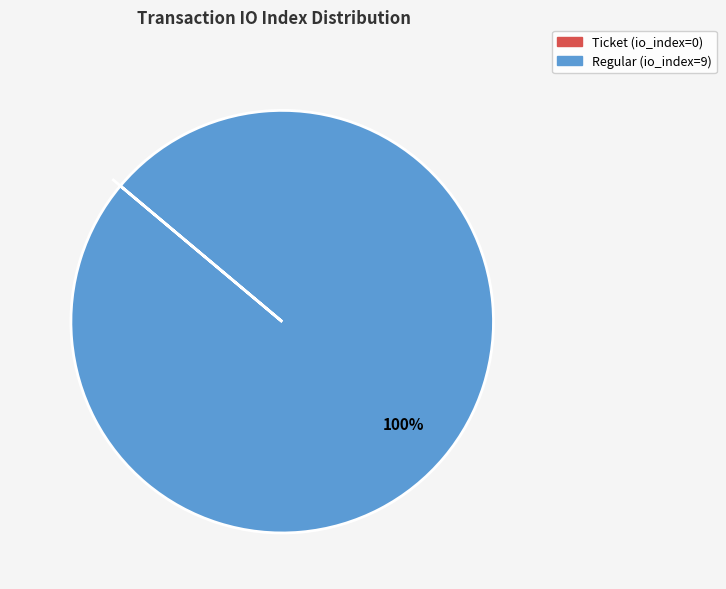

Which category has the biggest portion of the pie?

Regular